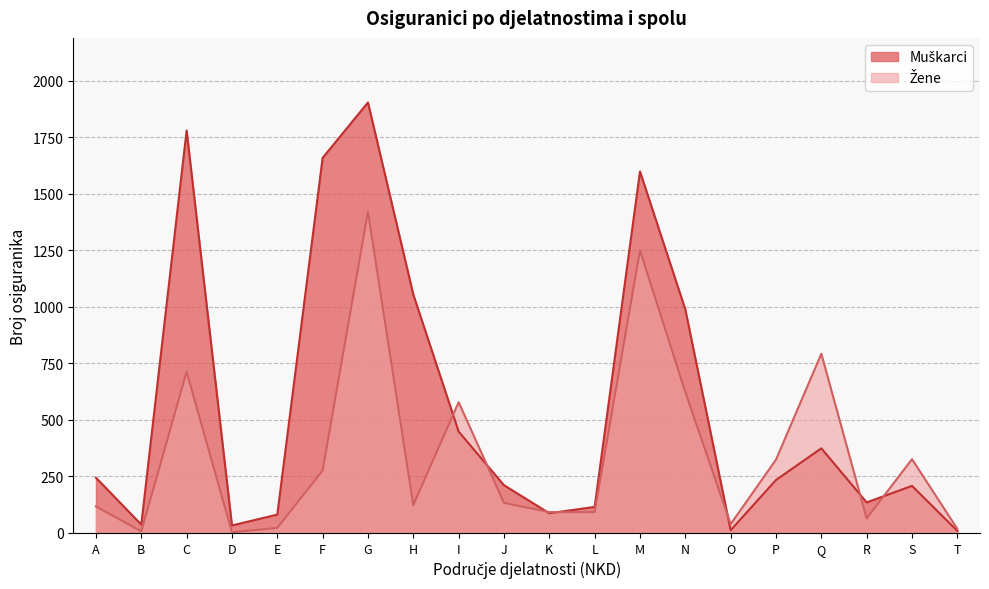

How many lines are shown in the chart?

2